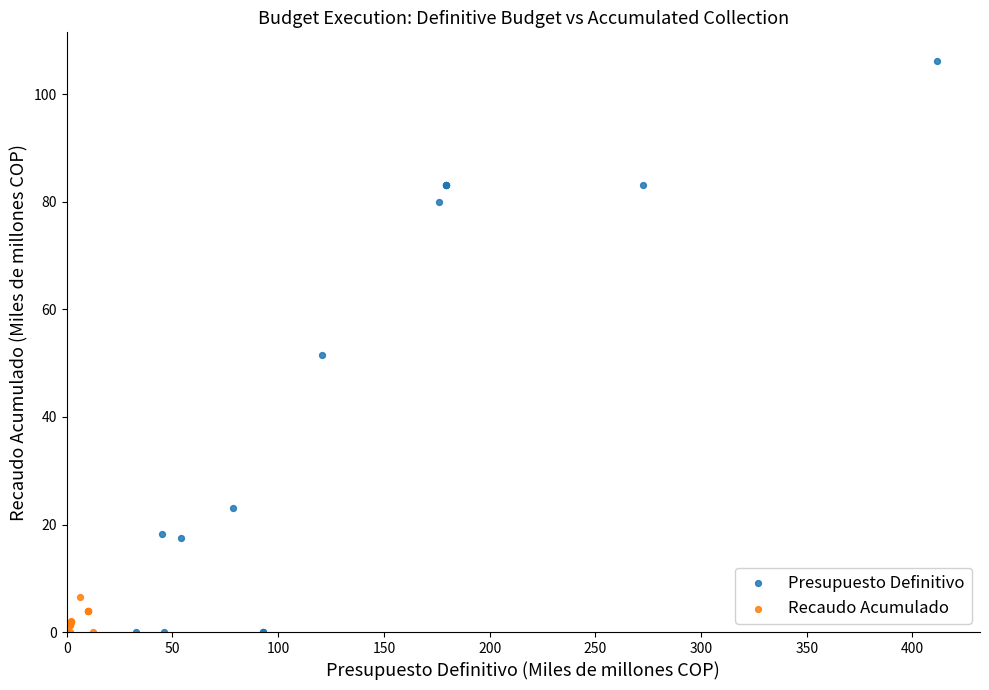

Which series has the widest spread of Y values?

Presupuesto Definitivo